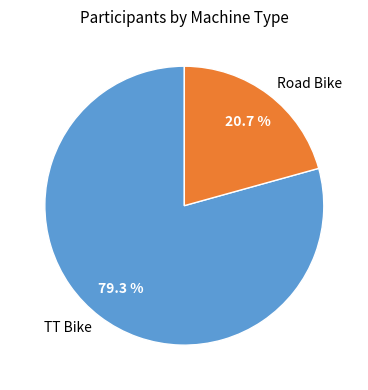

To the nearest percent, what percentage of the pie is Road Bike?

21%